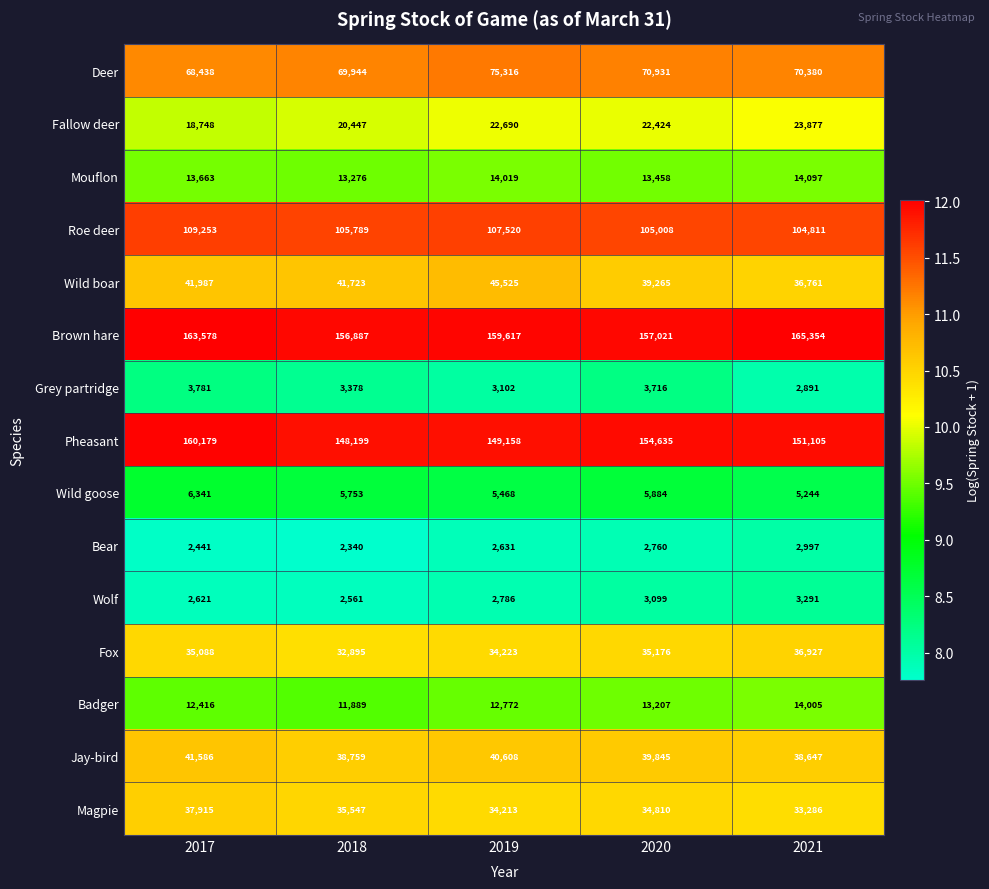

The value of Brown hare at 2019 is 159617. True or false?

True